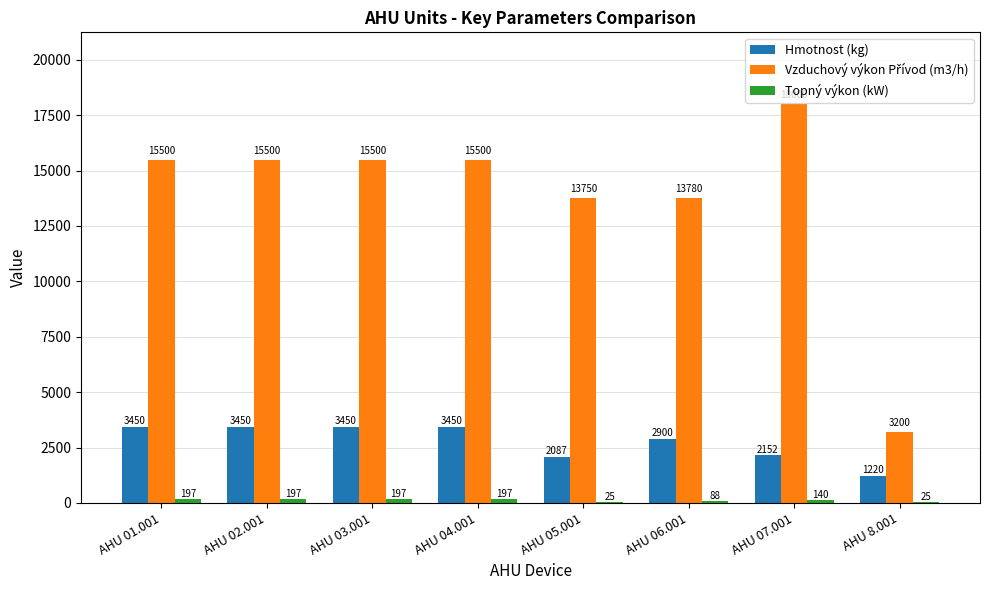

Where is Hmotnost (kg) nearest to the value 2335?

AHU 07.001